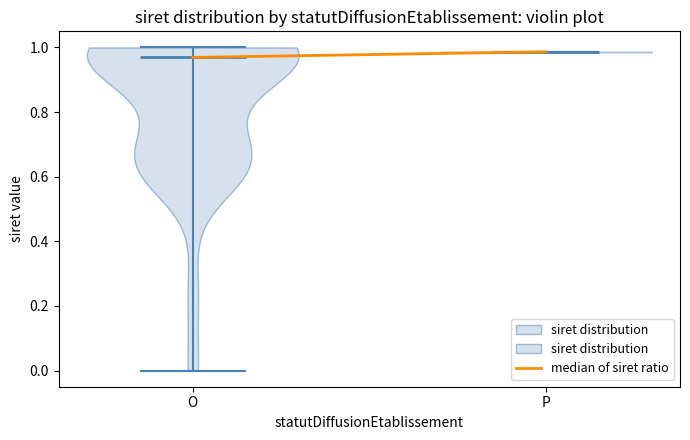

Where does the median line of the violin for O sit on the y-axis? The values are not printed on the chart, so give them approximately, as read against the axis.

0.96